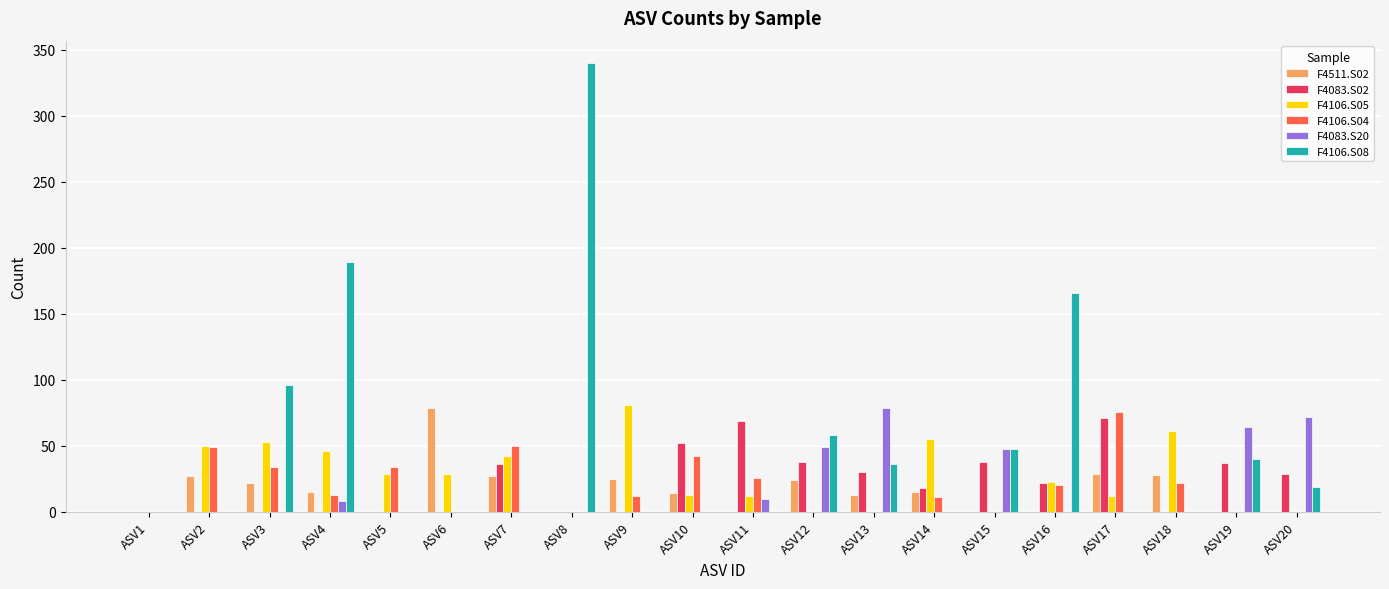

At which category is the sum across all series the highest?

ASV8